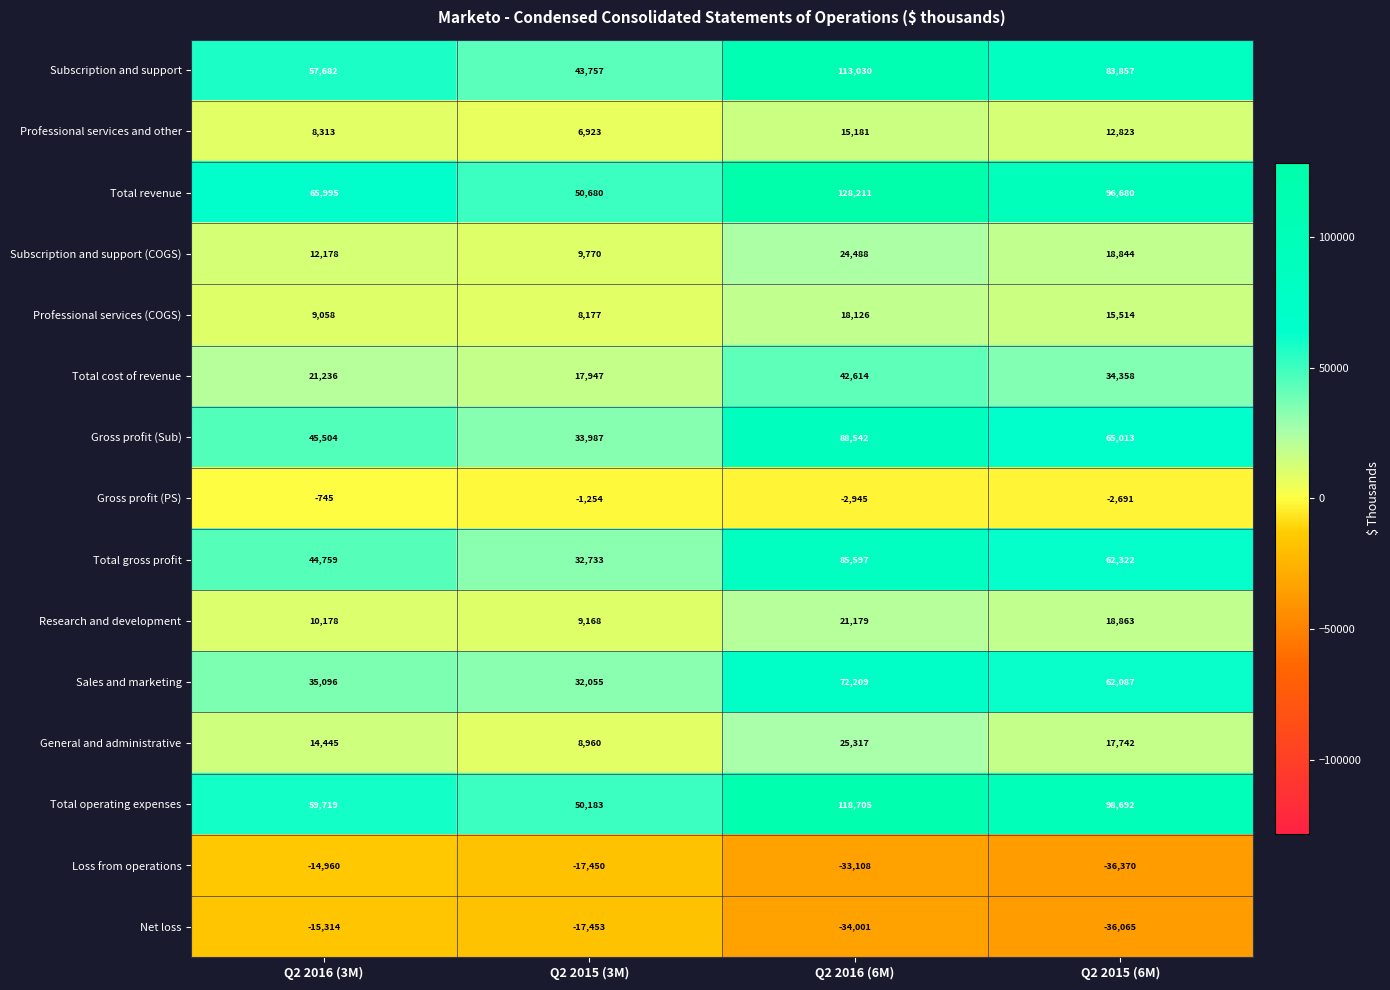

Which series has the widest spread of values?

Total revenue